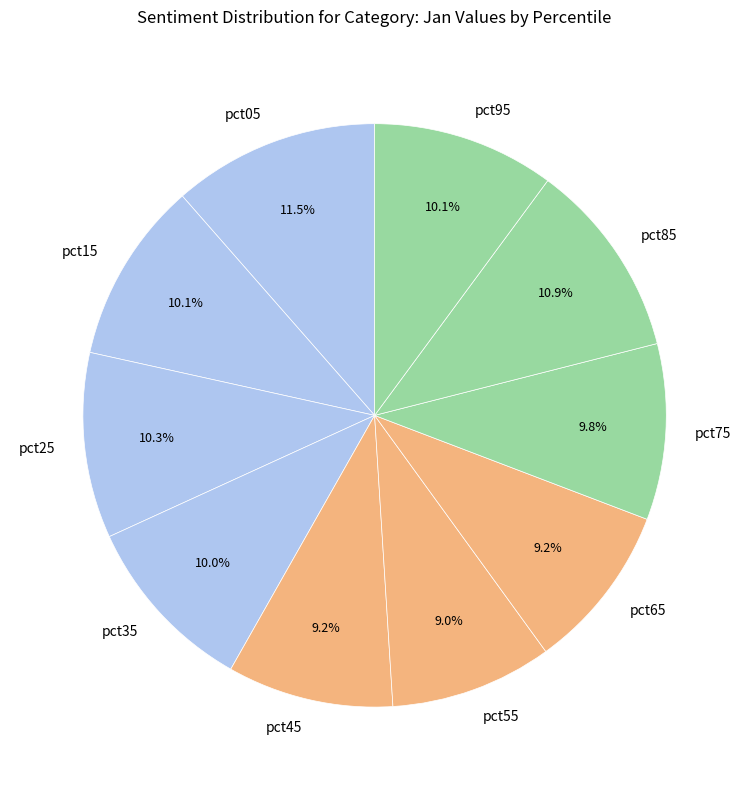

To the nearest percent, what portion does pct95 represent?

10%